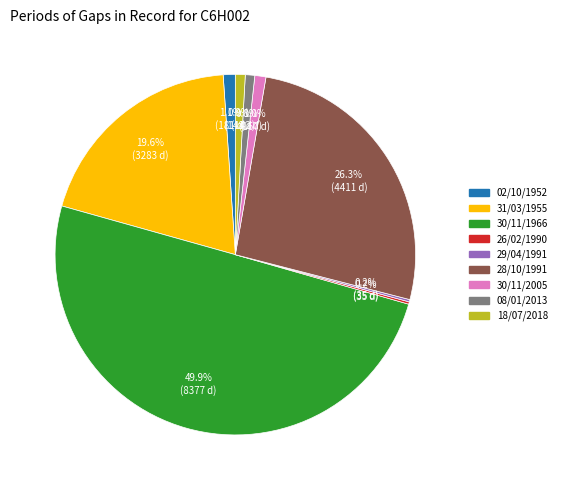

Approximately how many times larger is the value at 02/10/1952 compared to 18/07/2018?

1.2